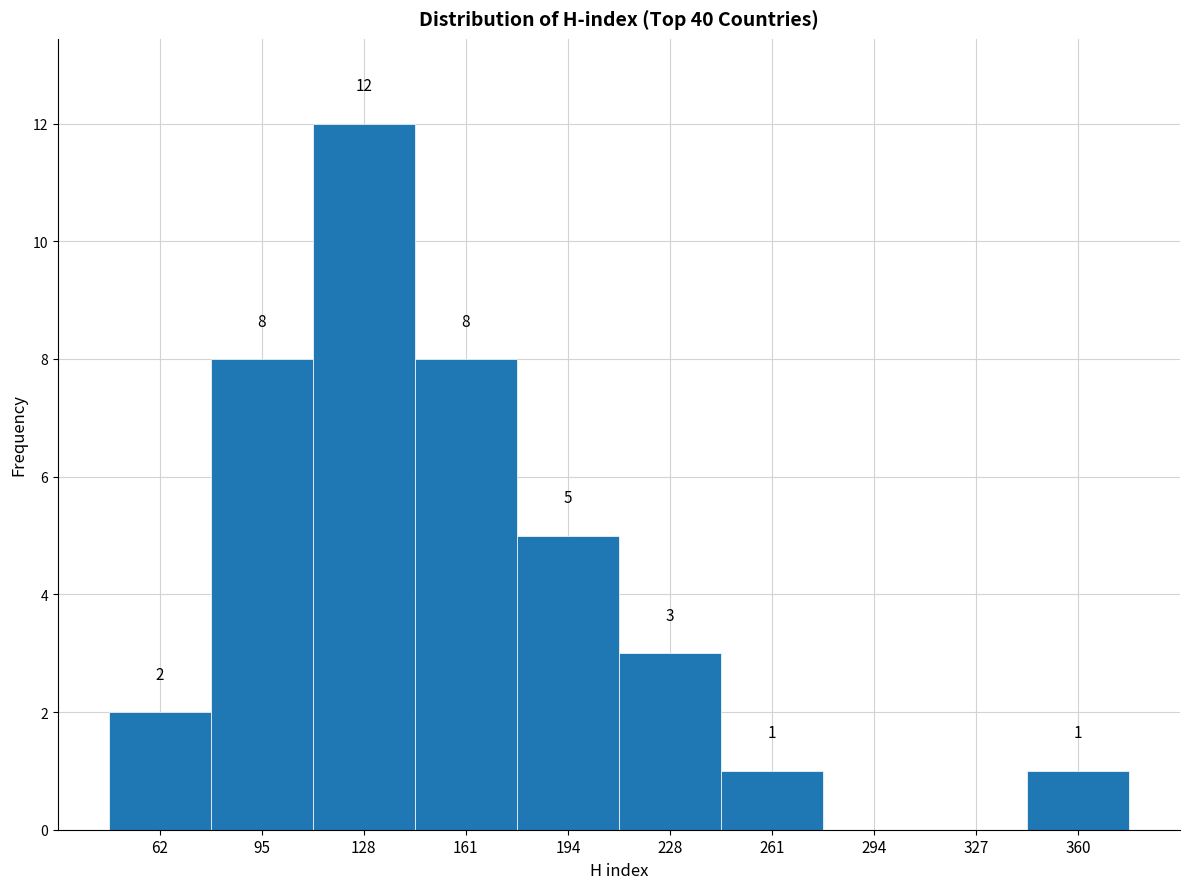

Over which range of the x-axis is the bar tallest?

110 to 145